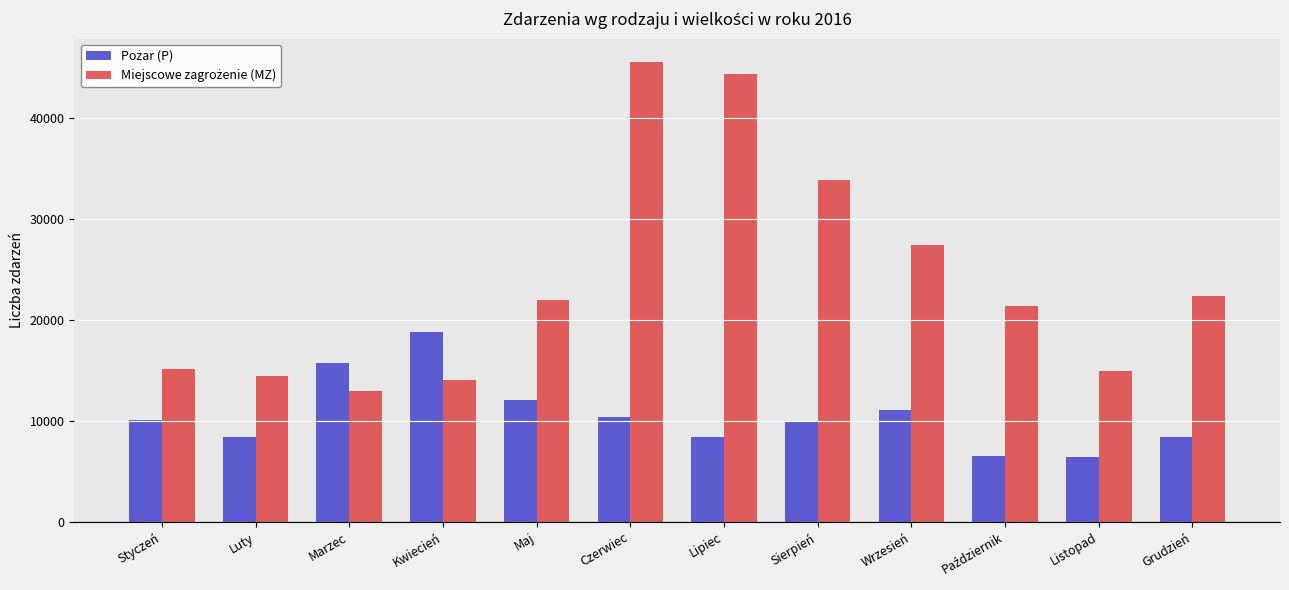

What is the maximum value shown in the chart?

45548